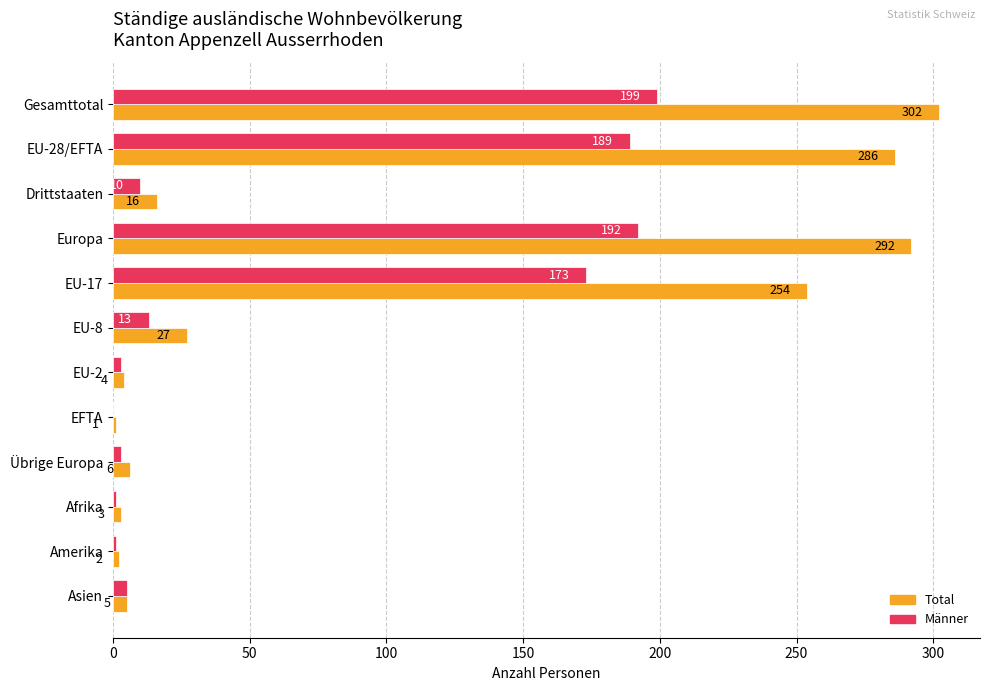

Count the number of data series in this chart.

2